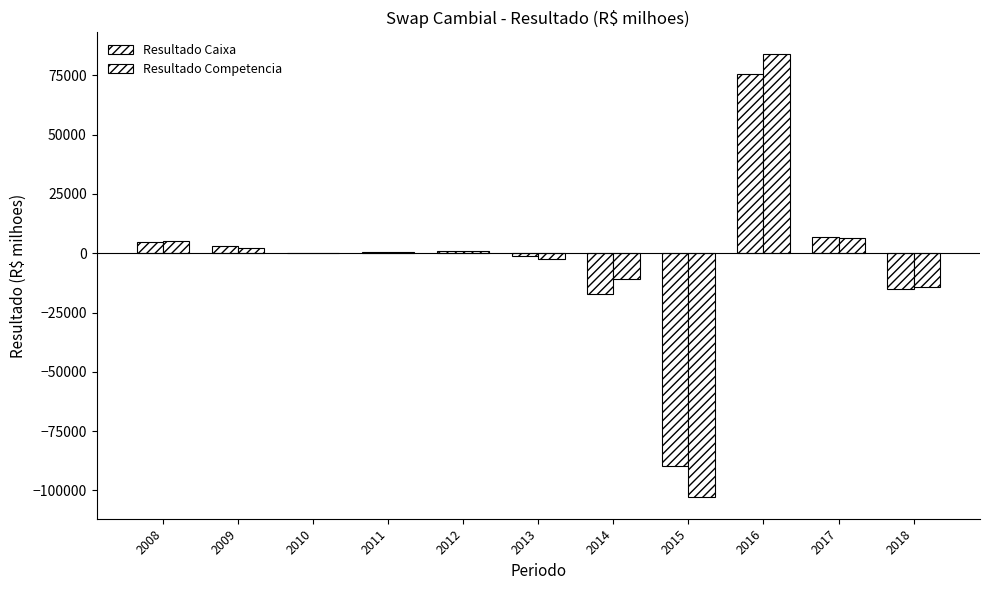

At which category does the chart reach its peak across all series?

2016